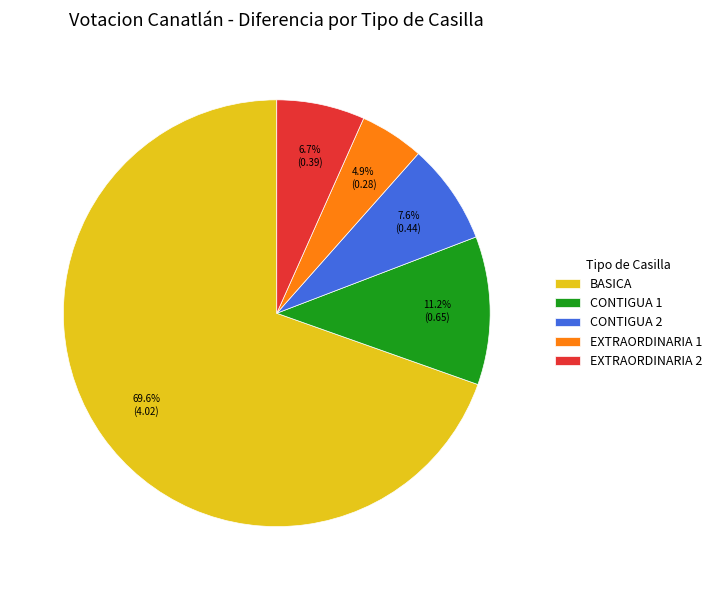

Combined, do EXTRAORDINARIA 1 and CONTIGUA 2 account for over 50%?

No